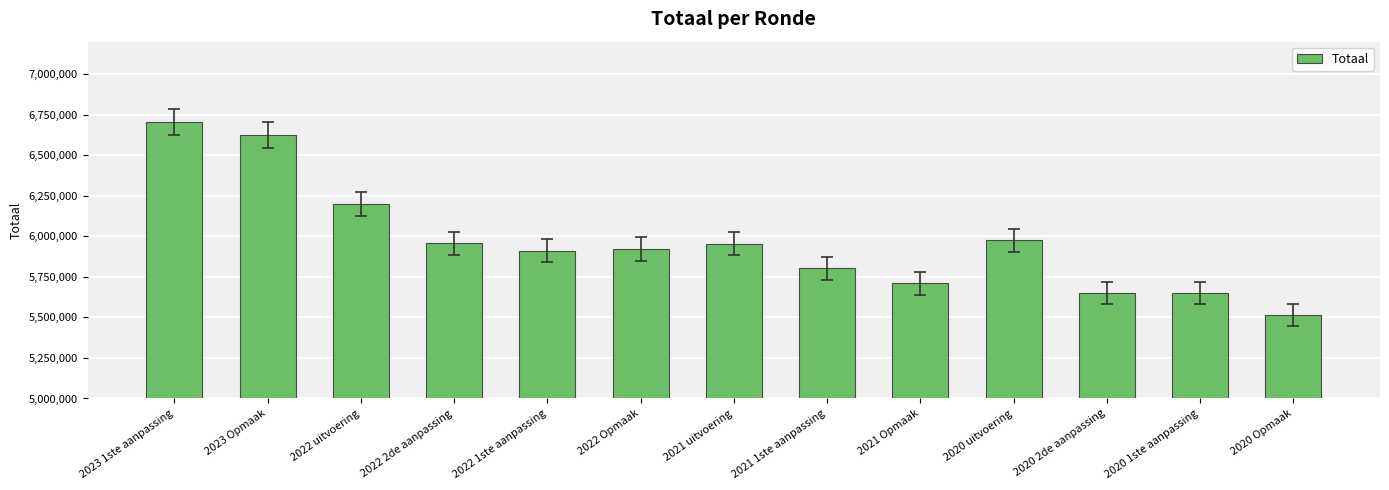

What is the value of the 12th bar from the left?

5649898